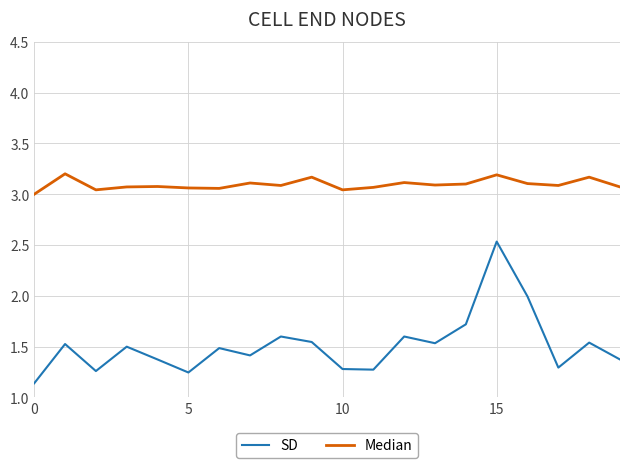

Rank the series by their average value, from highest to lowest.

Median, SD